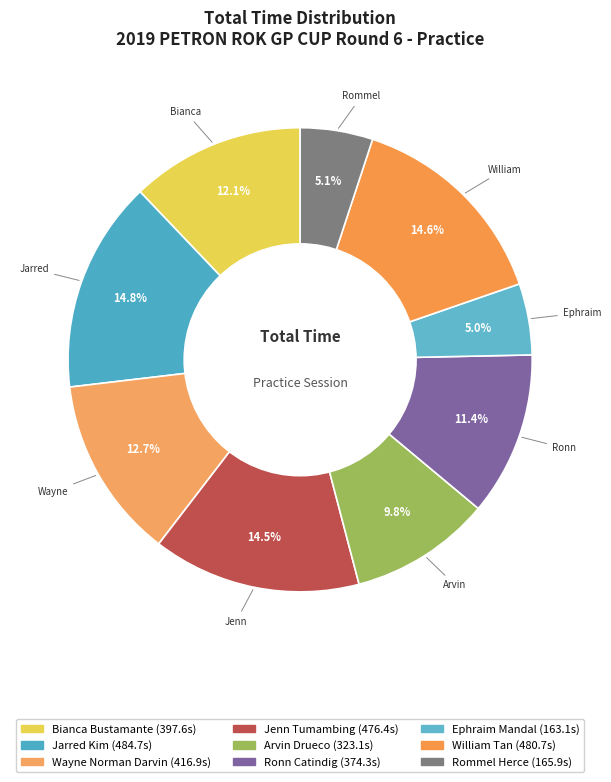

Which slice is the smallest?

Ephraim Mandal